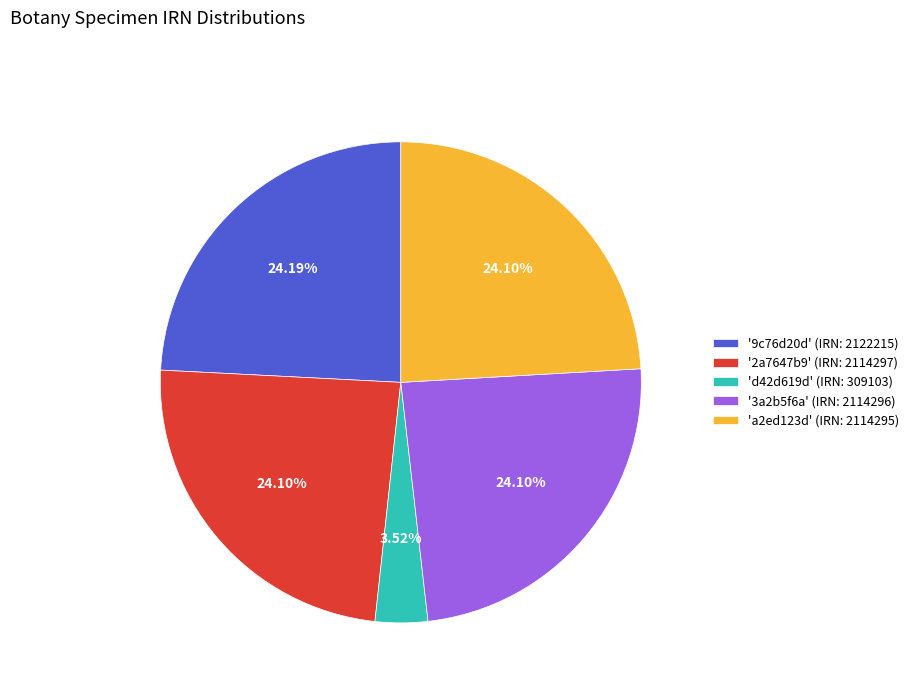

Combined, do 'a2ed123d' (IRN: 2114295) and '3a2b5f6a' (IRN: 2114296) account for over 50%?

No